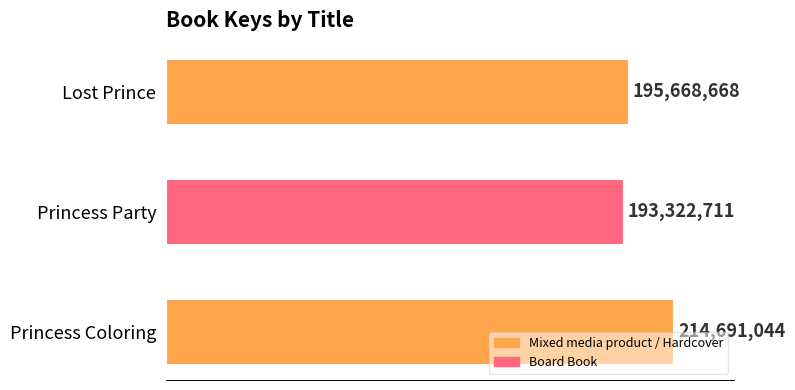

What is the greatest value displayed?

214691044